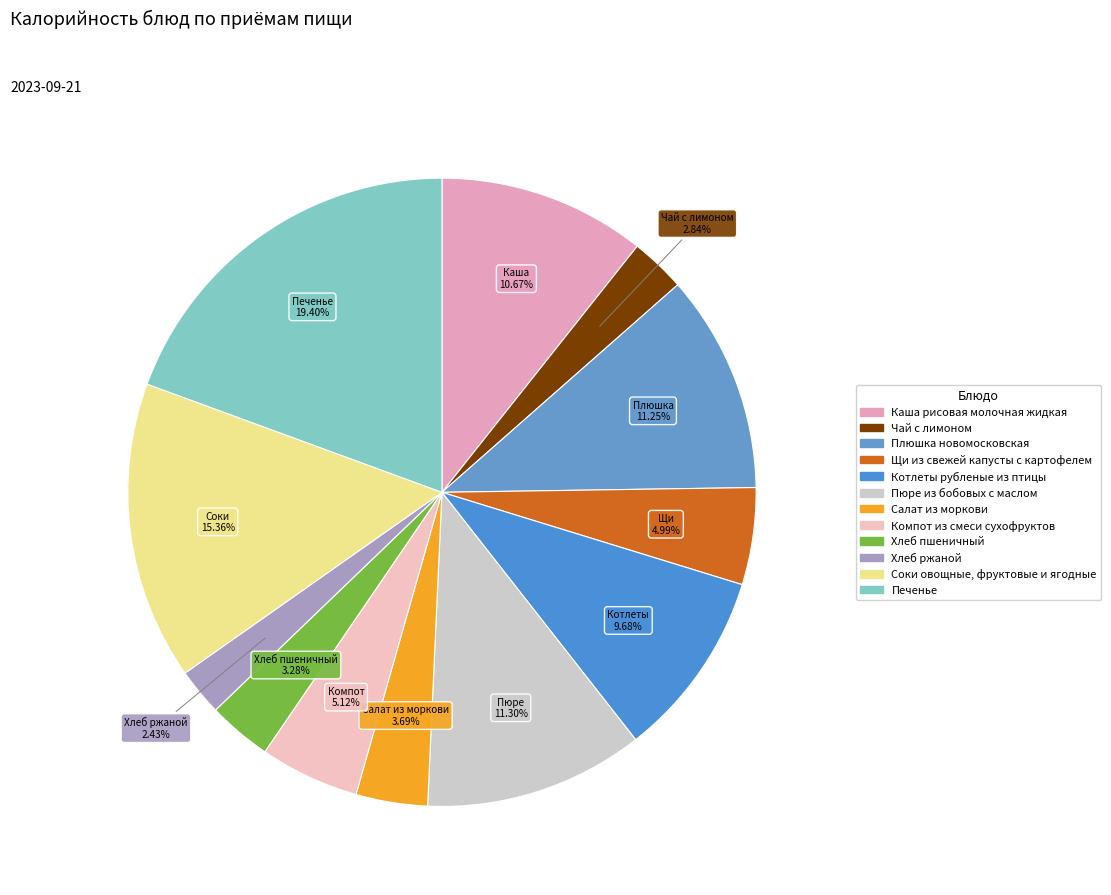

True or false: Чай с лимоном accounts for 3% of the total.

True